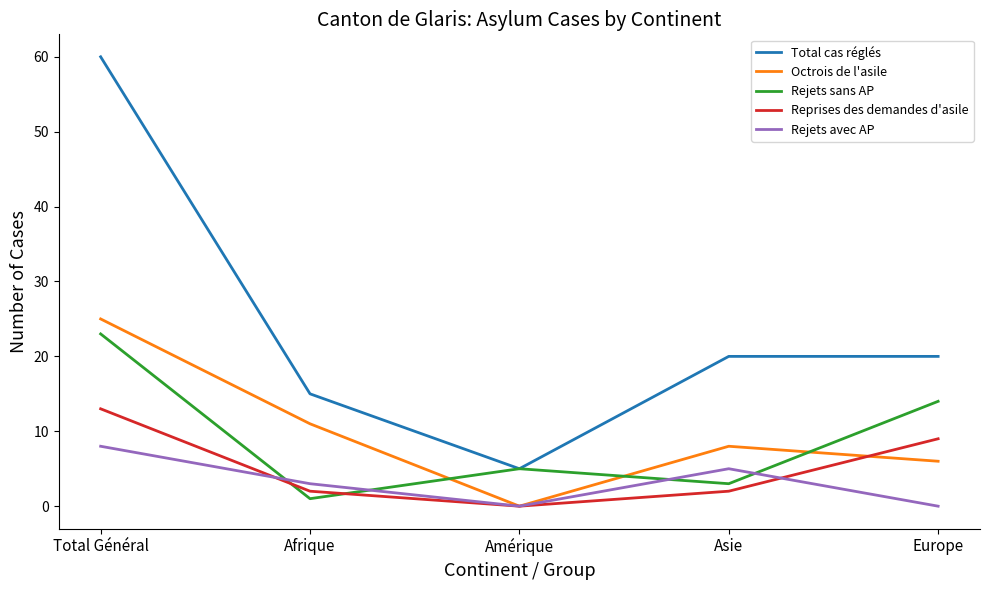

What is the difference between the Rejets sans AP values at Asie and Total Général?

20